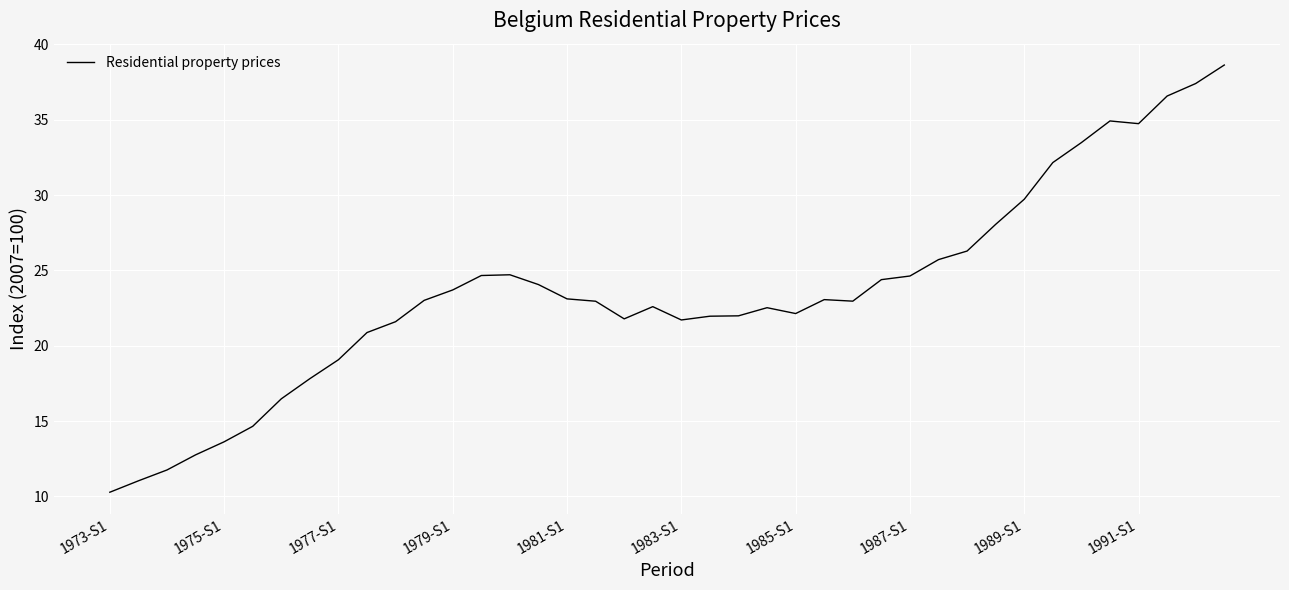

What is the smallest value displayed?

10.3